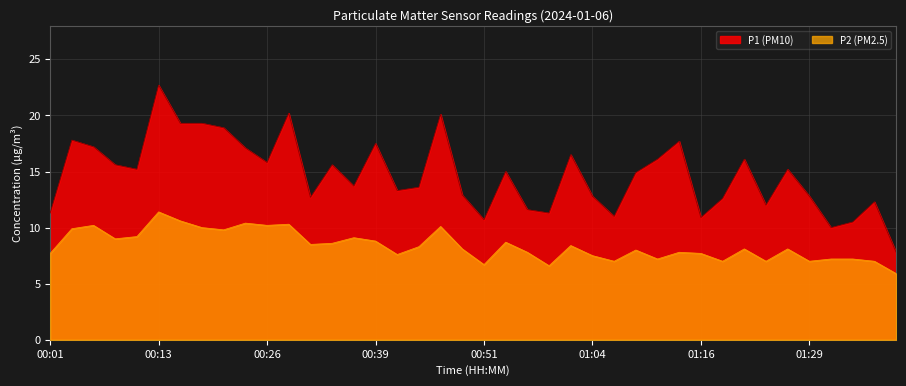

How many interior local valleys does the P2 series have?

12